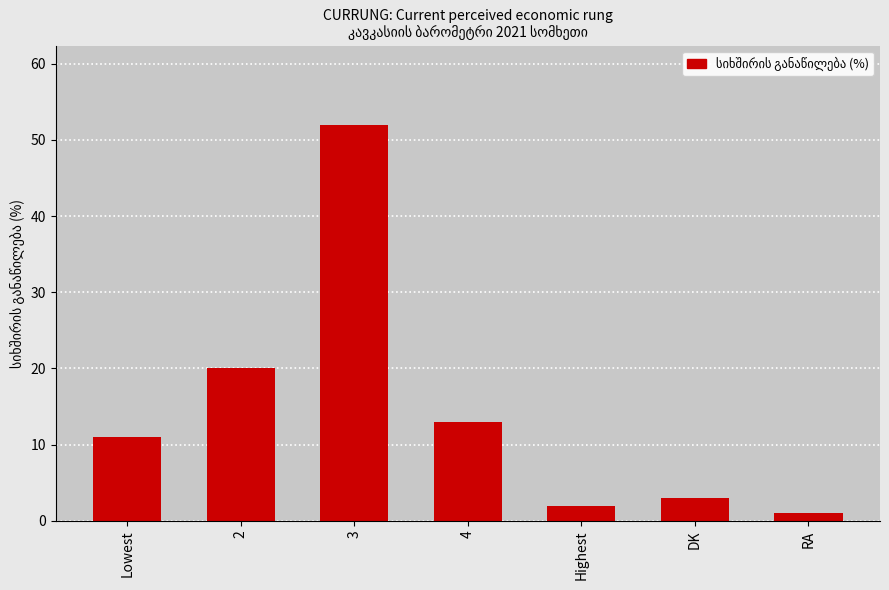

What is the minimum value shown in the chart?

1